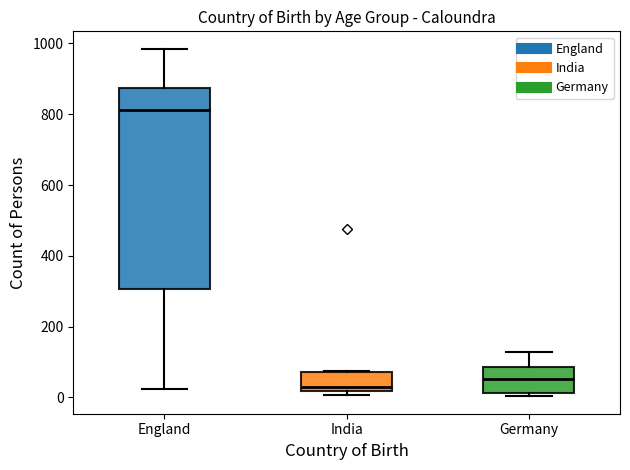

Reading left to right, read every box against the y-axis: the position of its median line, the range the box covers, and the ends of its whiskers. The values are not printed on the chart, so give them approximately, as read against the axis.

England: median 820, box 300 to 880, whiskers 20 to 980
India: median 20 (just above the box's lower edge), box 20 to 80, whiskers 0 to 80
Germany: median 60, box 20 to 80, whiskers 0 to 120